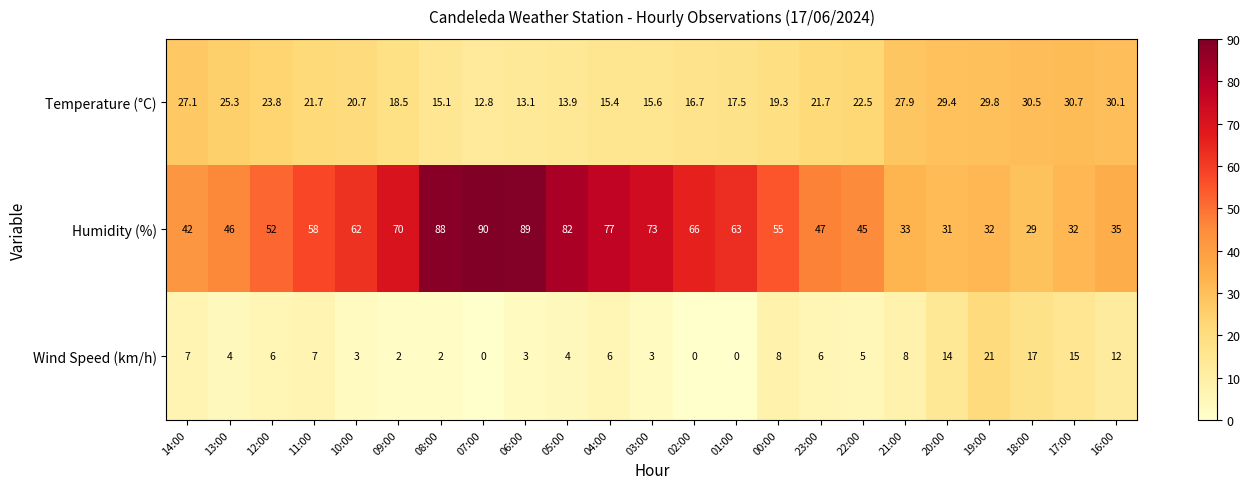

What is the difference between the highest and lowest values at 06:00?

86.0